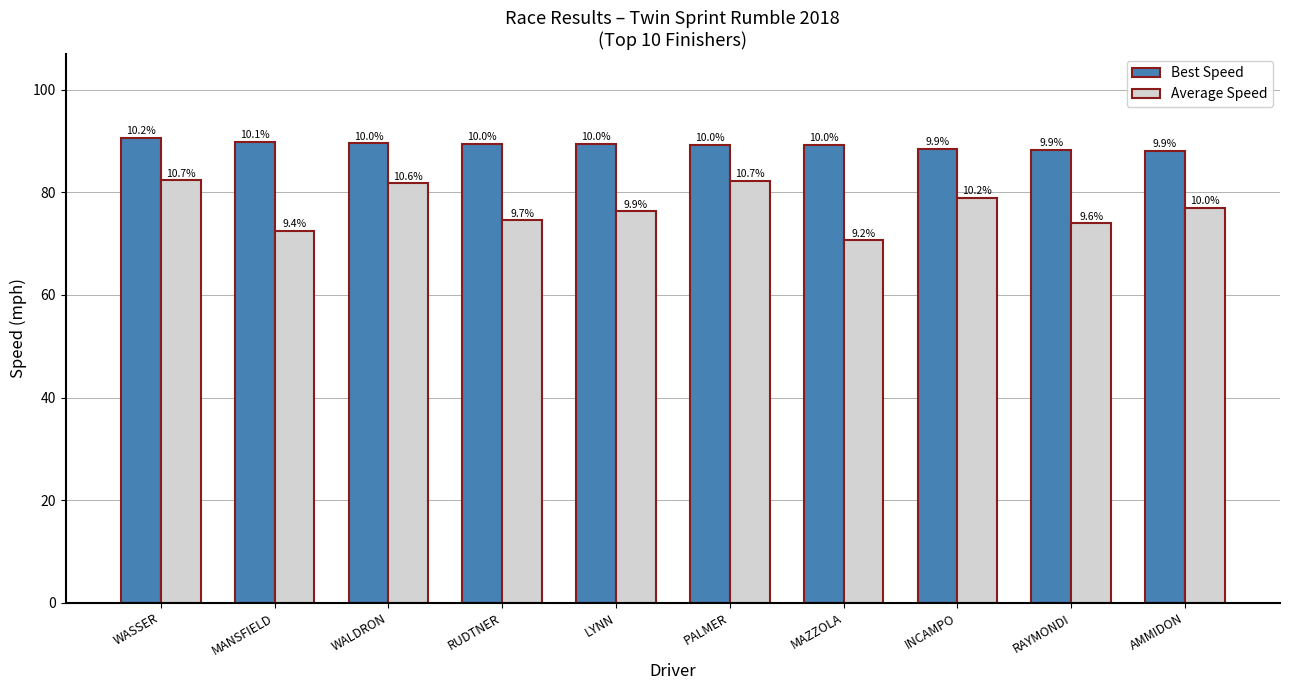

How many bars are there in each group?

2